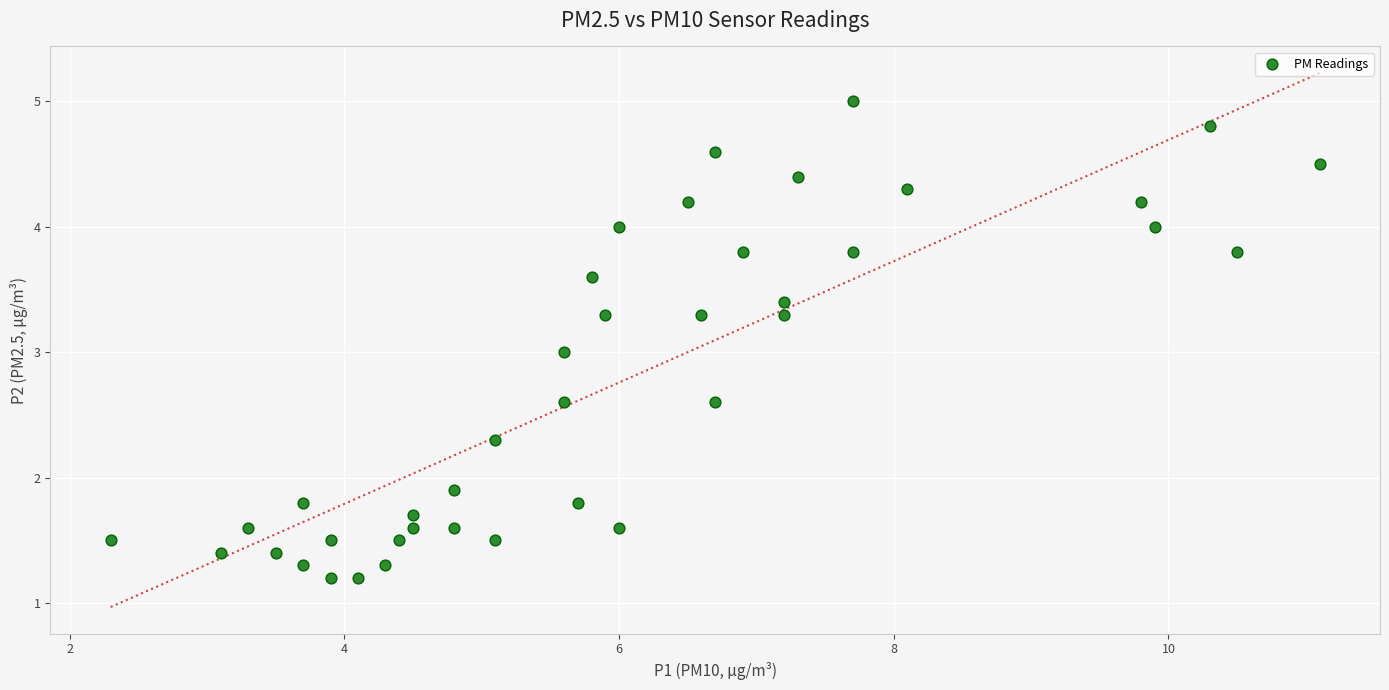

What is the range of X values (max minus min)?

8.8